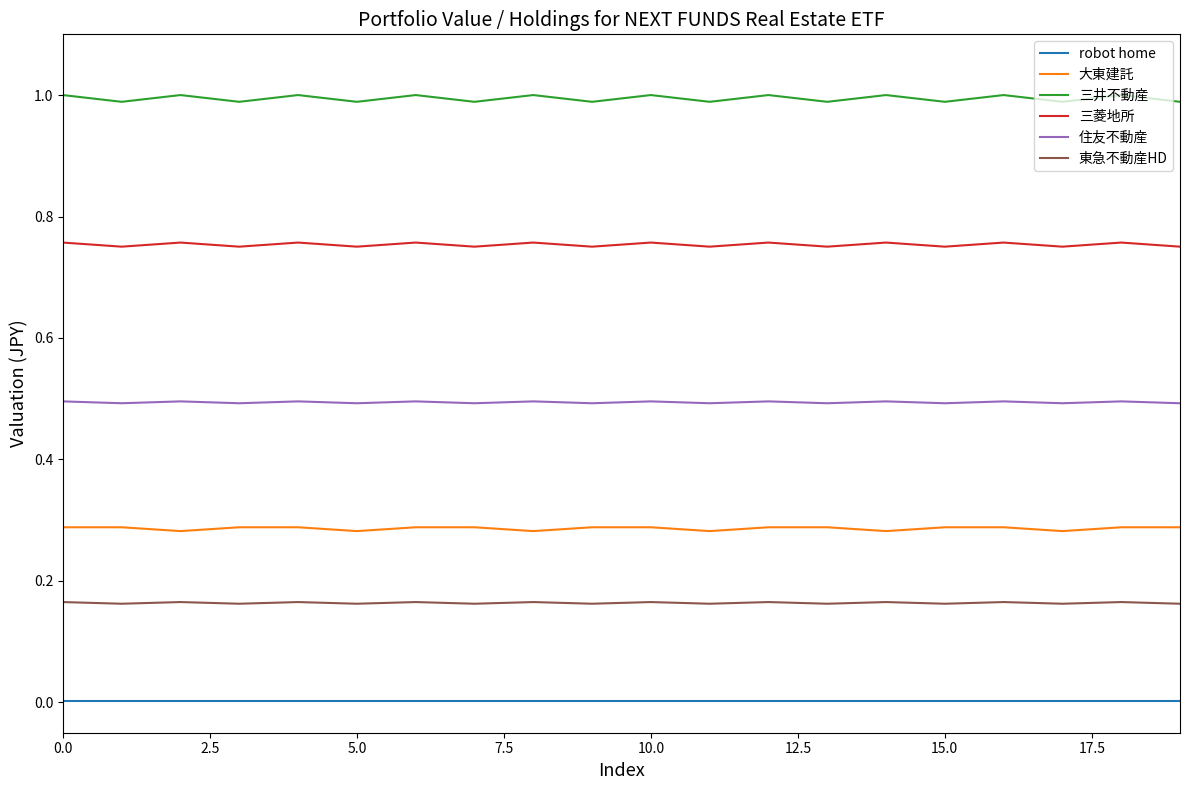

Is this an area chart (filled region under the line)?

No